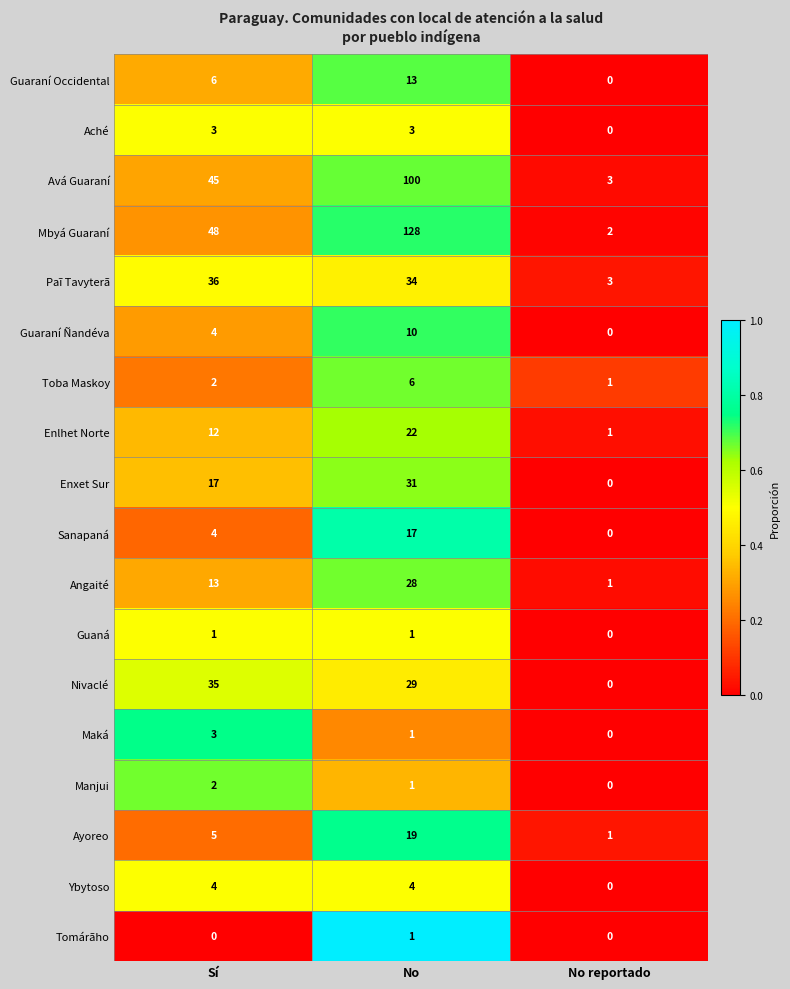

At how many categories does at least one series exceed 0?

3